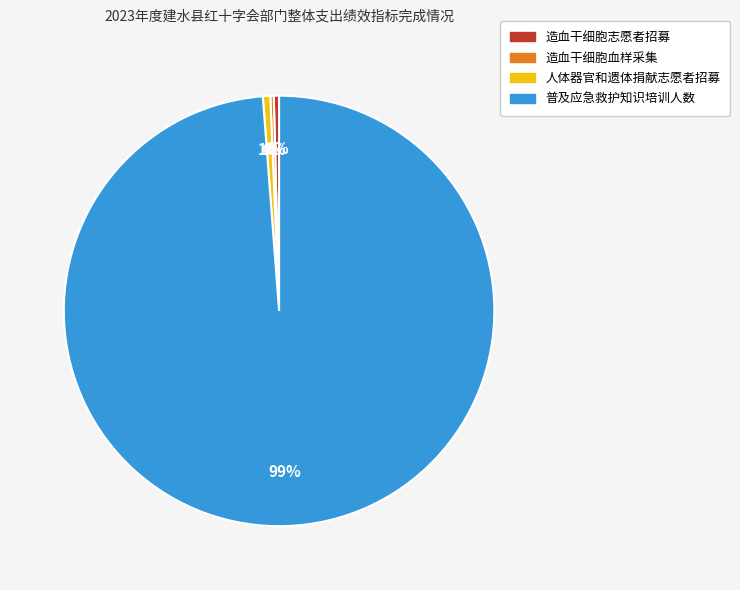

True or false: 普及应急救护知识培训人数 accounts for 89% of the total.

False